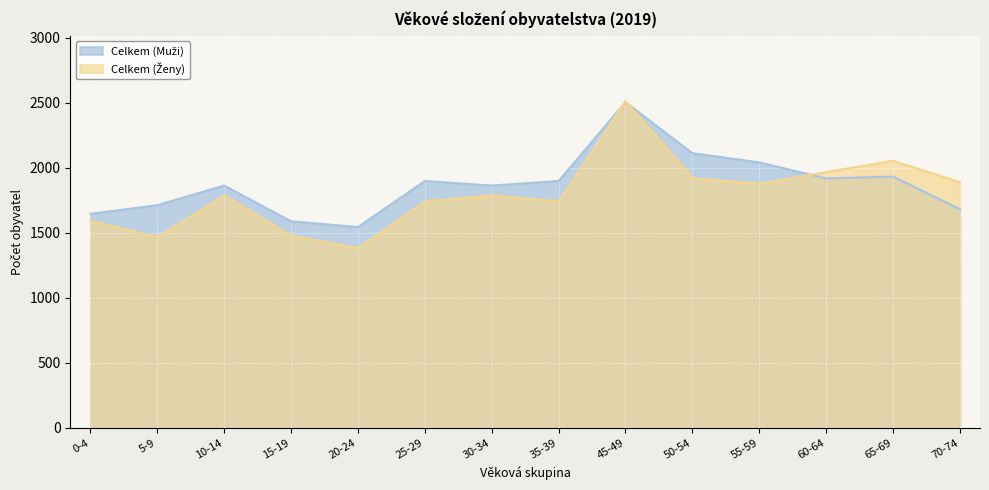

List the series in order of their peak value, lowest first.

Celkem (Muži), Celkem (Ženy)